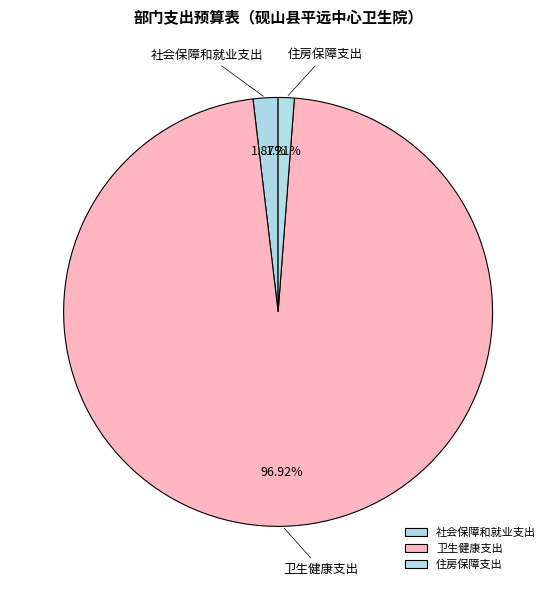

Count the number of slices in the pie.

3